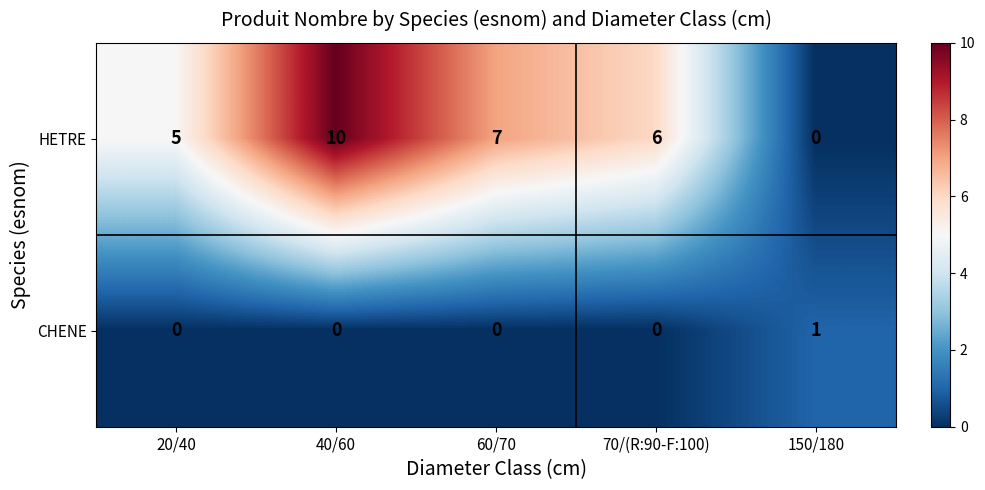

How many CHENE values are between 0 and 1?

5